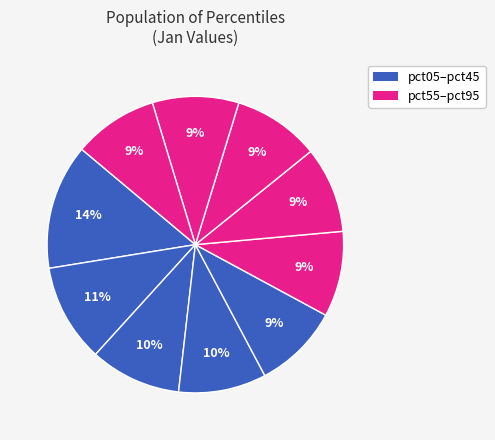

How many segments does this pie chart have?

10